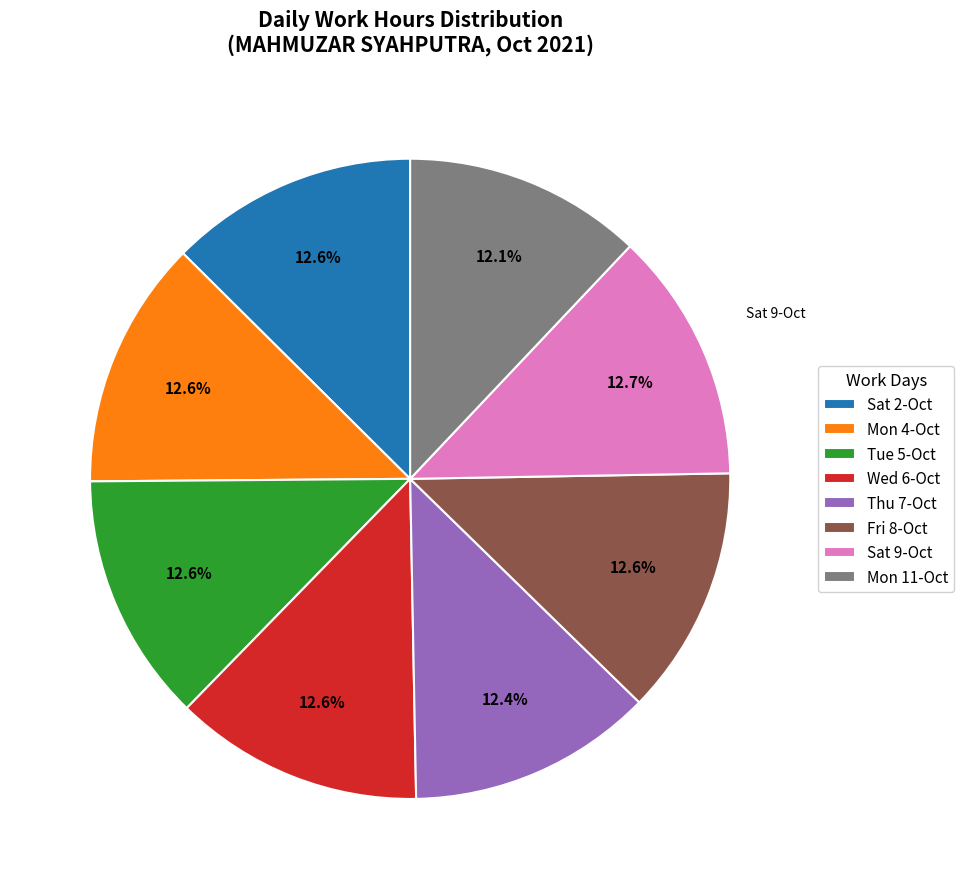

Is there any slice that represents more than half of the pie?

No